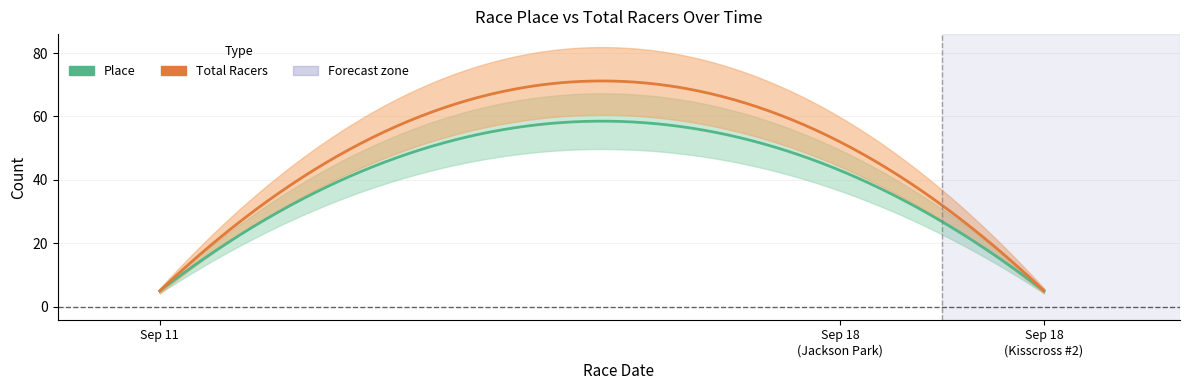

List the series in order of their peak value, lowest first.

Place, Total Racers